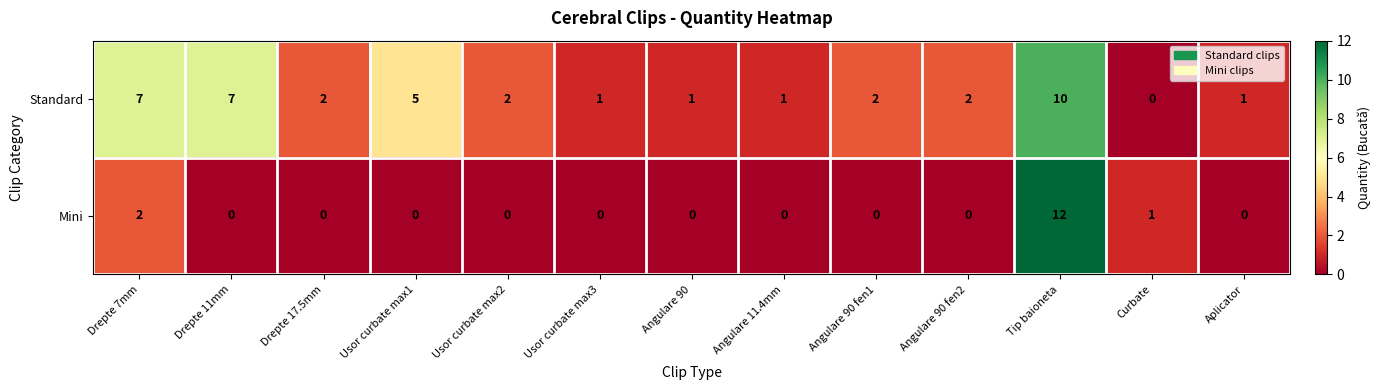

The Mini series shows 2 at Drepte 7mm. True or false?

True